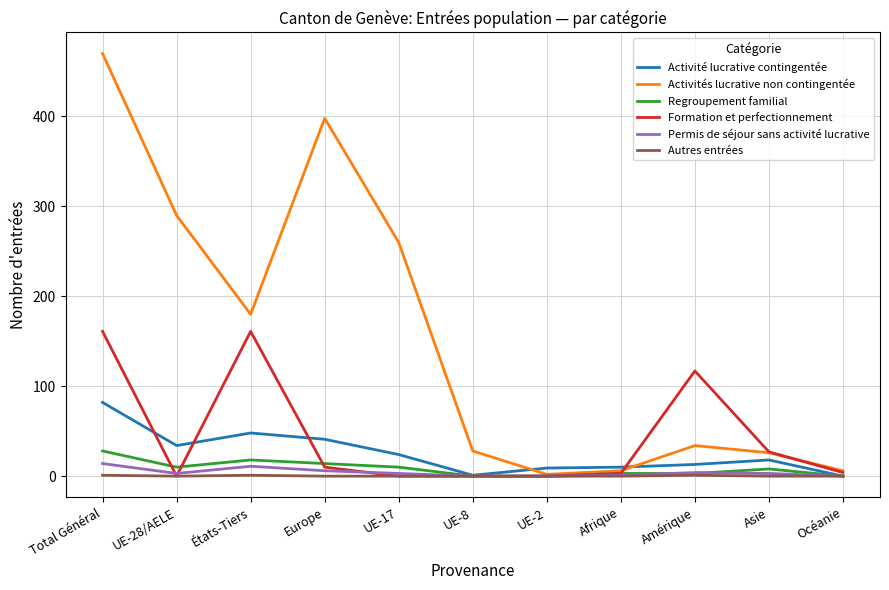

List the series in order of their peak value, lowest first.

Autres entrées, Permis de séjour sans activité lucrative, Regroupement familial, Activité lucrative contingentée, Formation et perfectionnement, Activités lucrative non contingentée